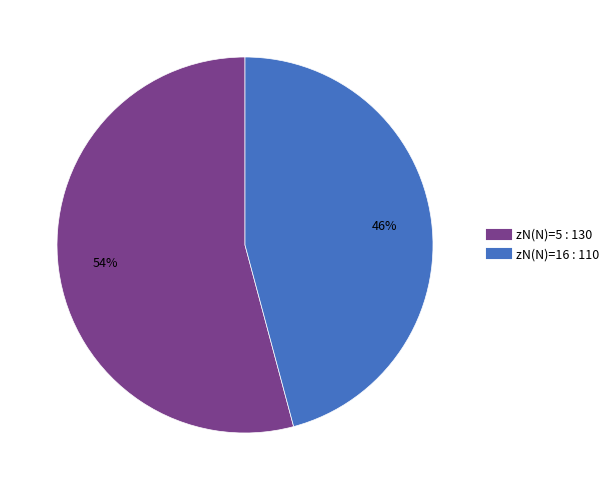

To the nearest percent, what is the difference between the largest and smallest slice percentages?

8%